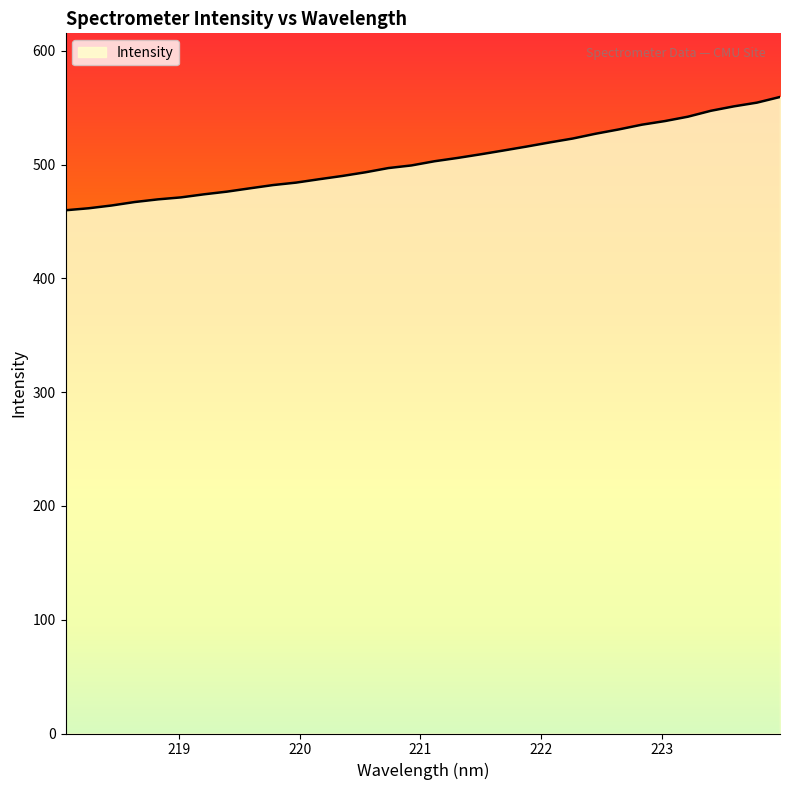

What is the minimum value shown in the chart?

460.0